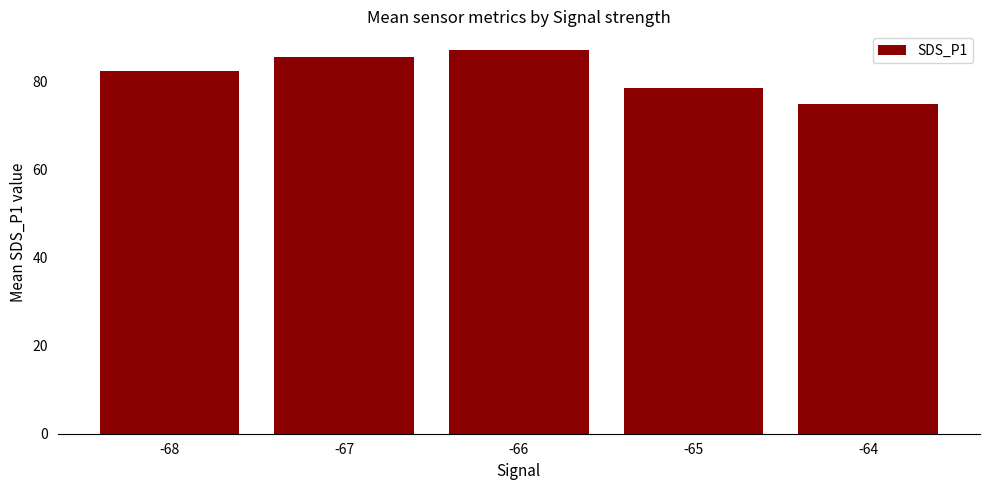

Is it true that the value at -65 is 51.9?

False